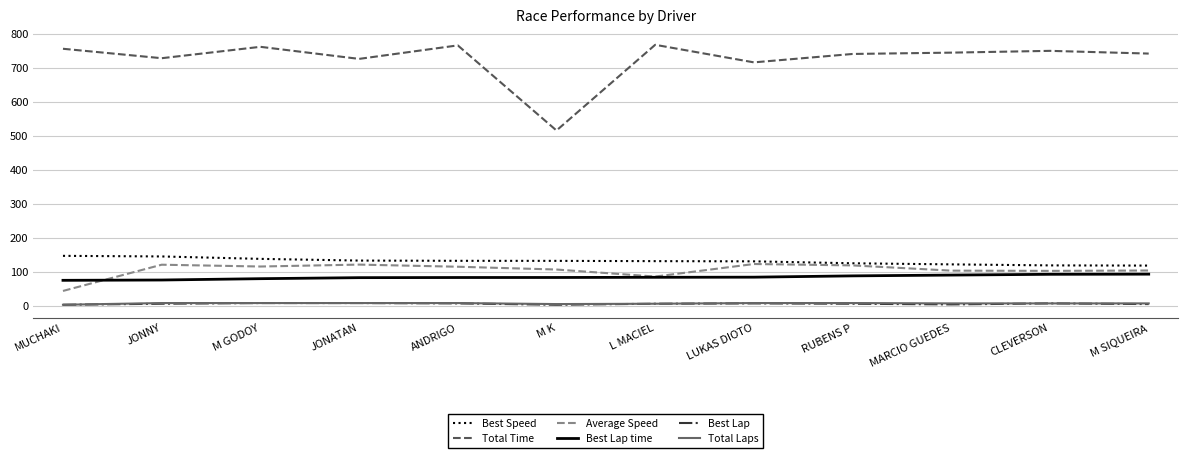

Which series has the largest range (max minus min)?

Total Time